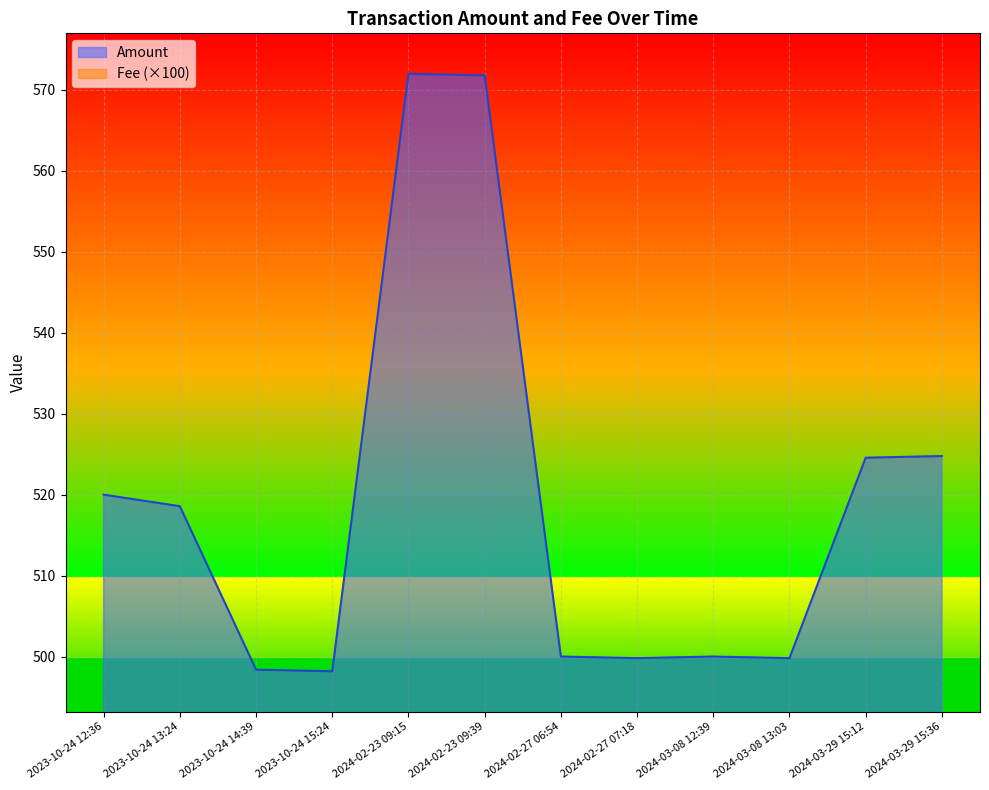

How many series are shown in this chart?

2